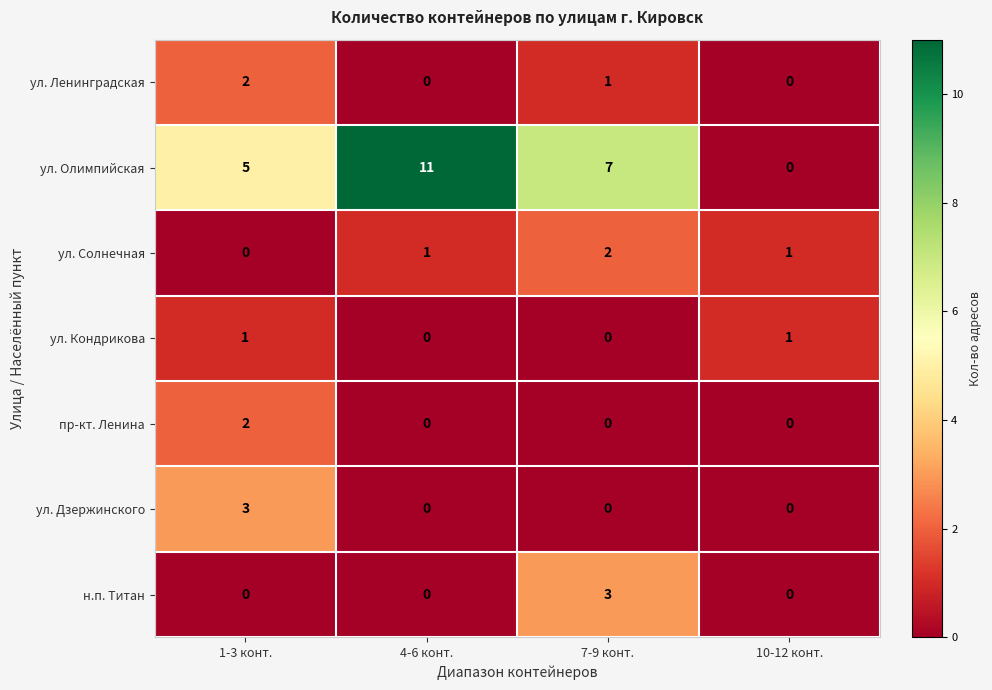

List the labels in order of ул. Олимпийская value, smallest first.

10-12 конт., 1-3 конт., 7-9 конт., 4-6 конт.